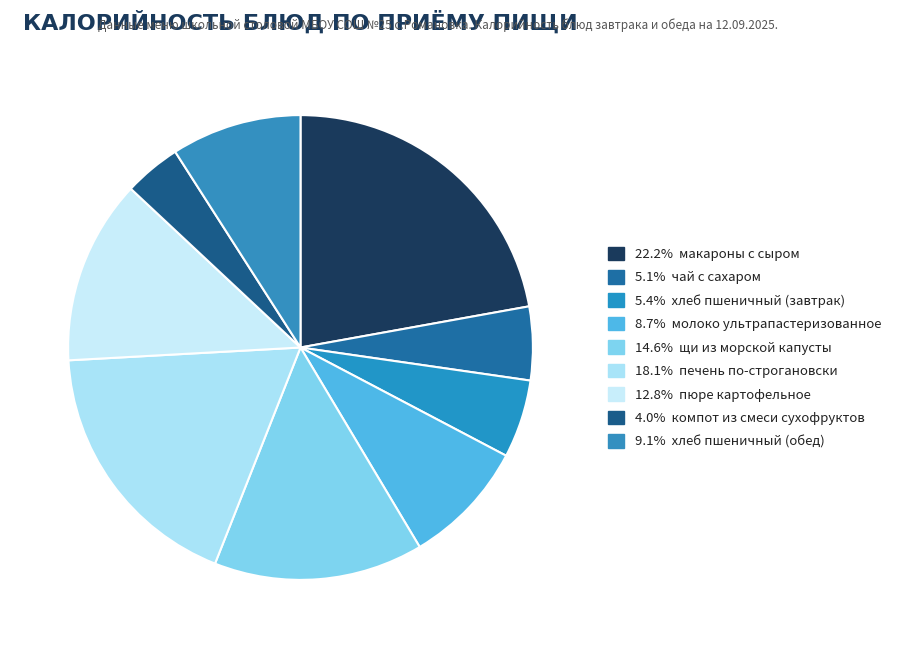

Rank the categories by value from highest to lowest.

макароны с сыром, печень по-строгановски, щи из морской капусты, пюре картофельное, хлеб пшеничный (обед), молоко ультрапастеризованное, хлеб пшеничный (завтрак), чай с сахаром, компот из смеси сухофруктов